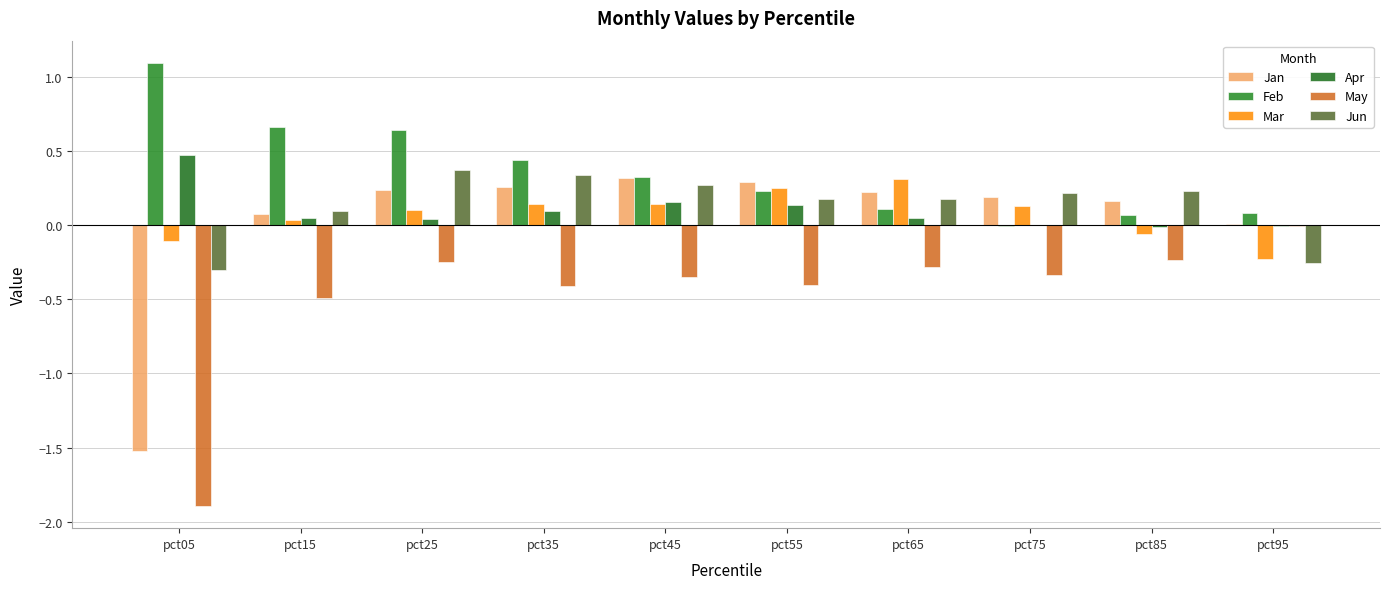

At which category is the sum across all series the highest?

pct25